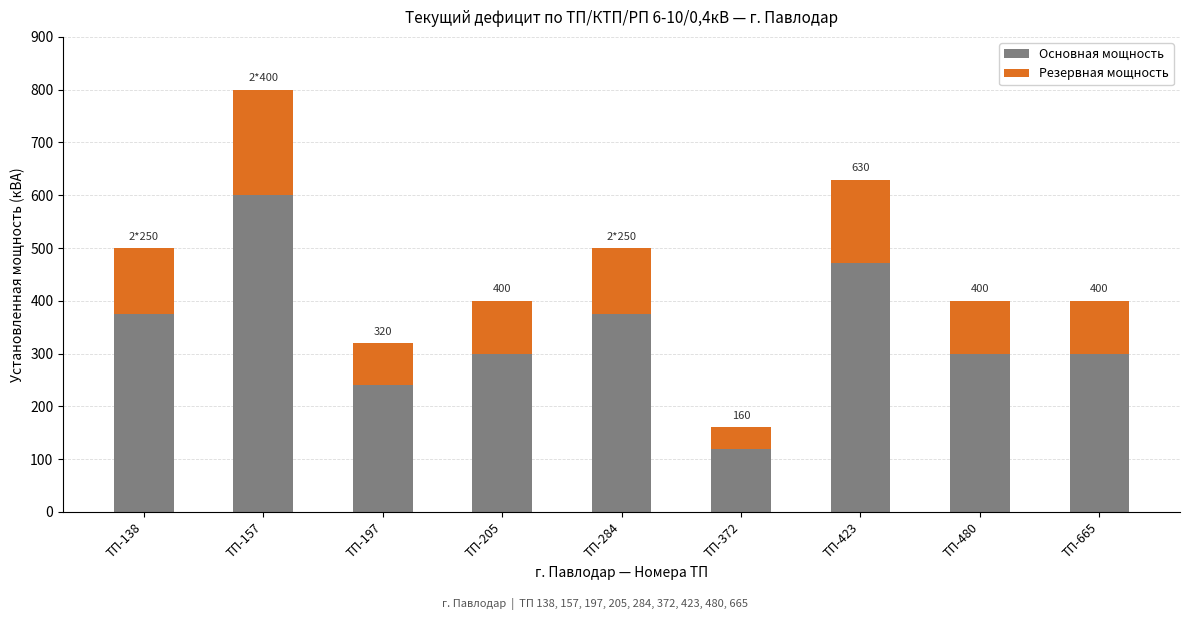

What value does the Основная мощность series have at ТП-138?

375